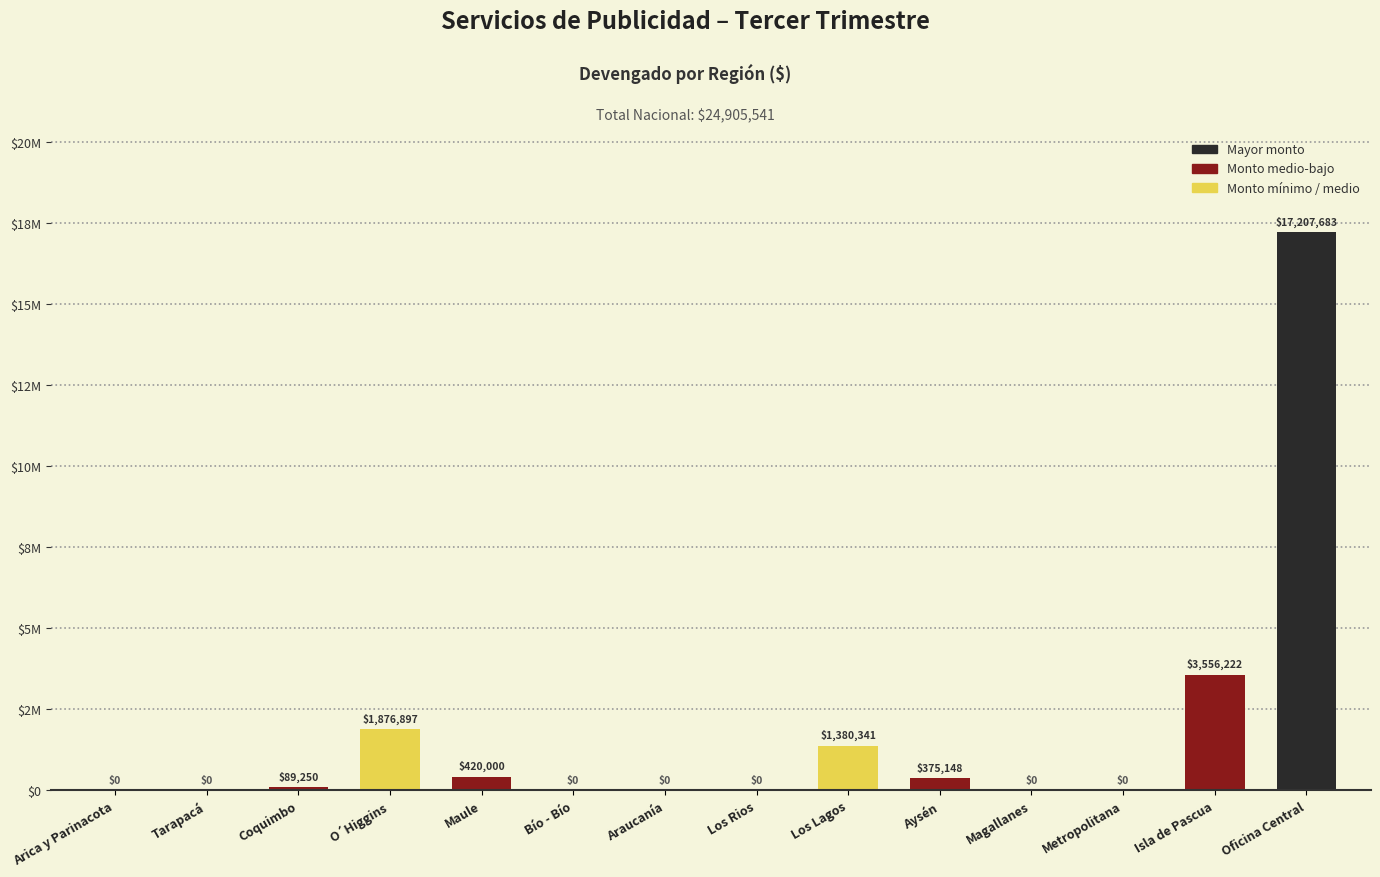

Reading left to right, extract all data points from this chart.

0	0	89250	1876897	420000	0	0	0	1380341	375148	0	0	3556222	17207683